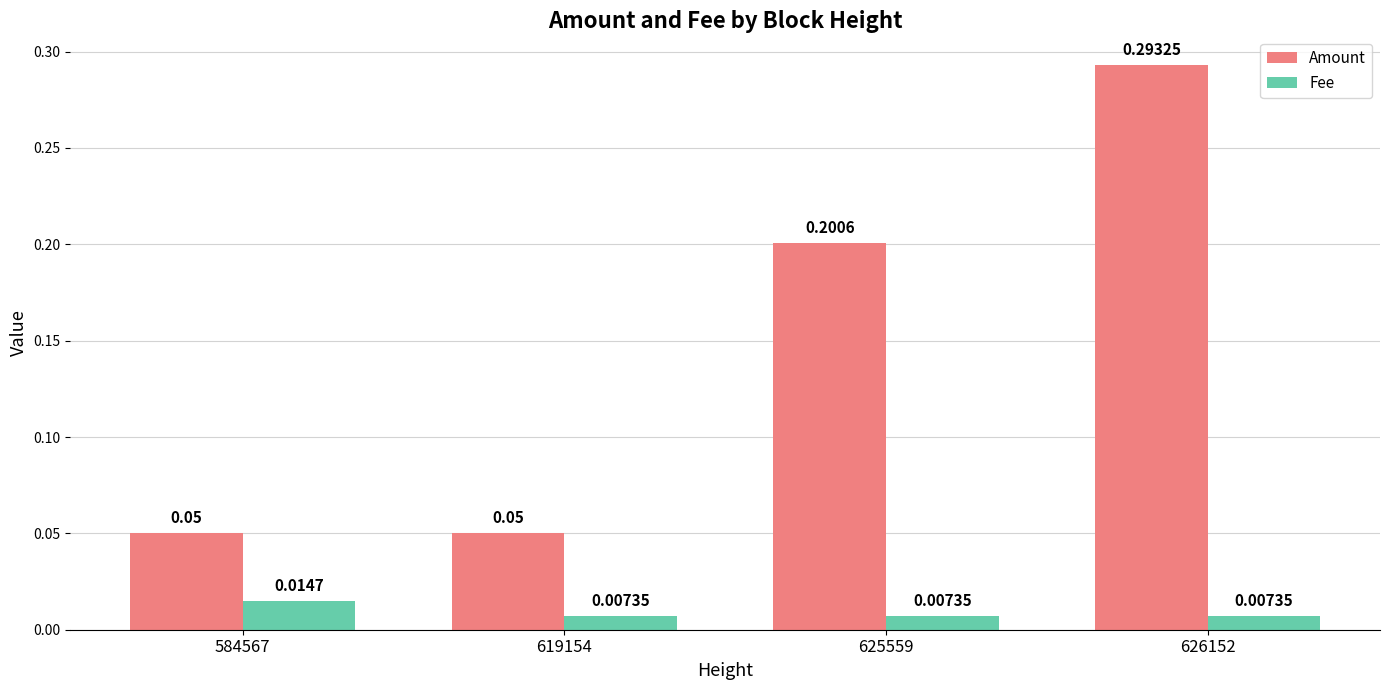

Count the Fee values in the range 0 to 1.

4